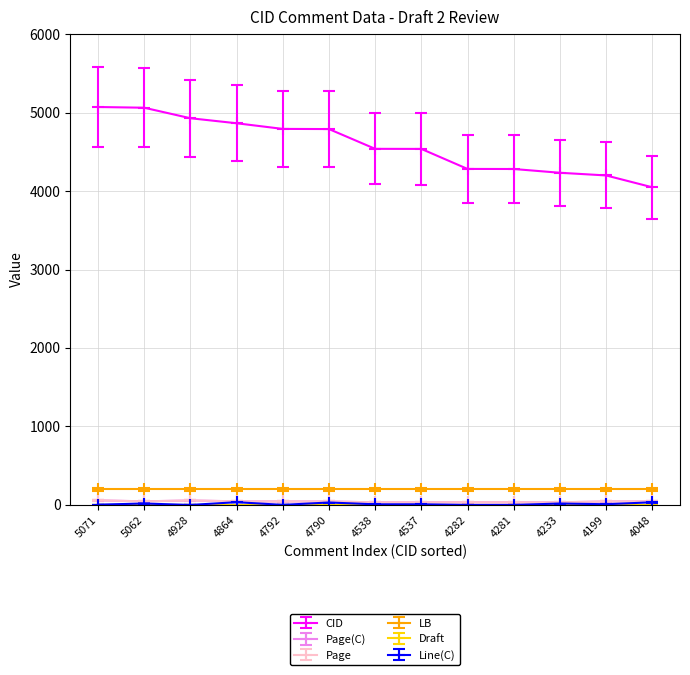

What is the maximum value for Page?

63.8